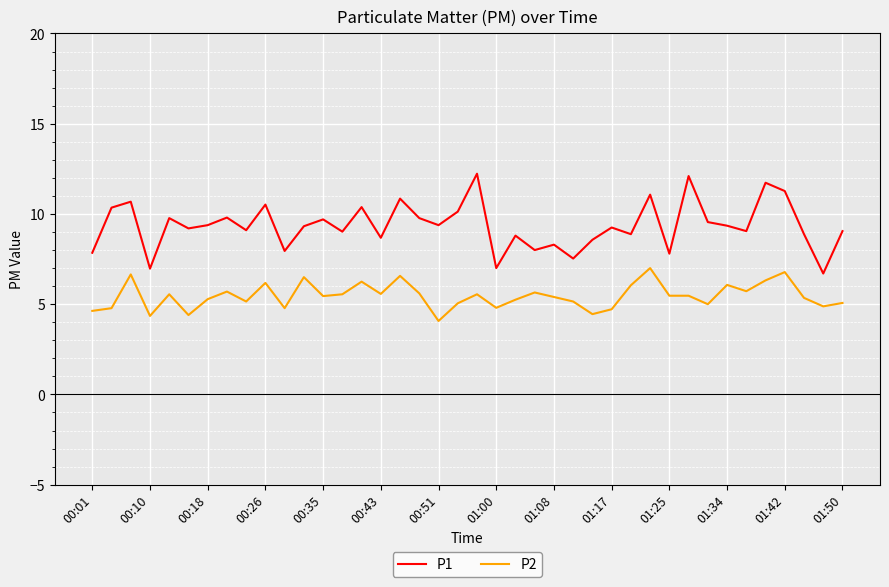

What is the lowest value of the P1 series?

6.7